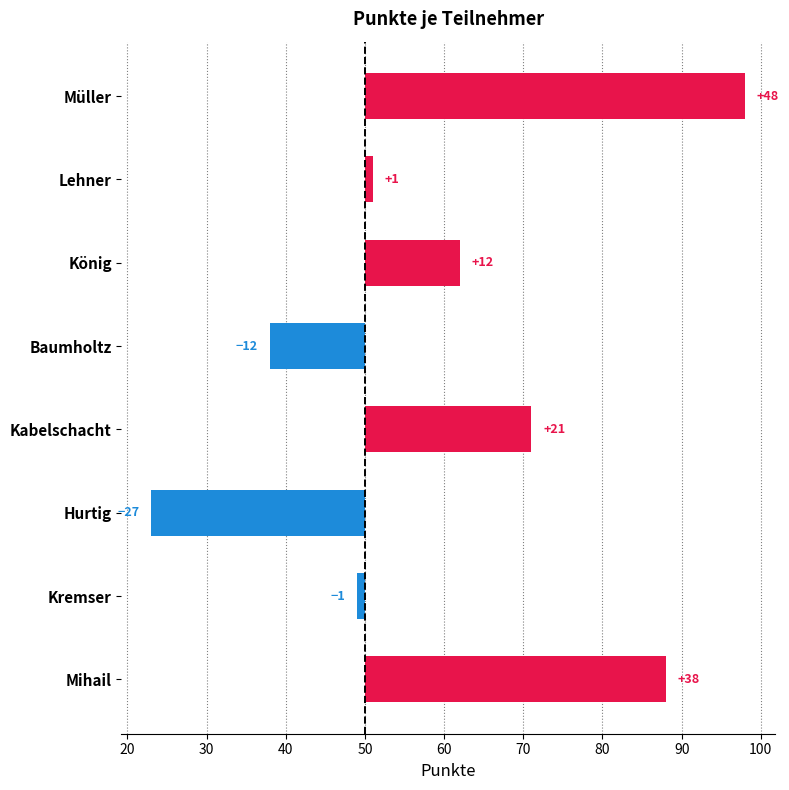

Does the chart contain stacked bars?

No